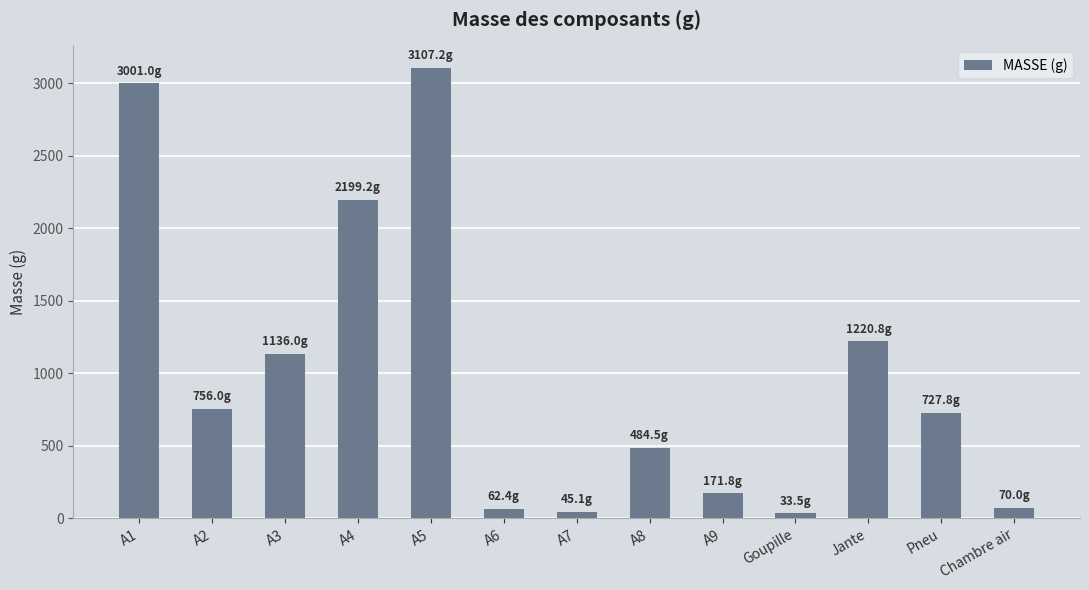

What is the label of the 9th bar from the right?

A5